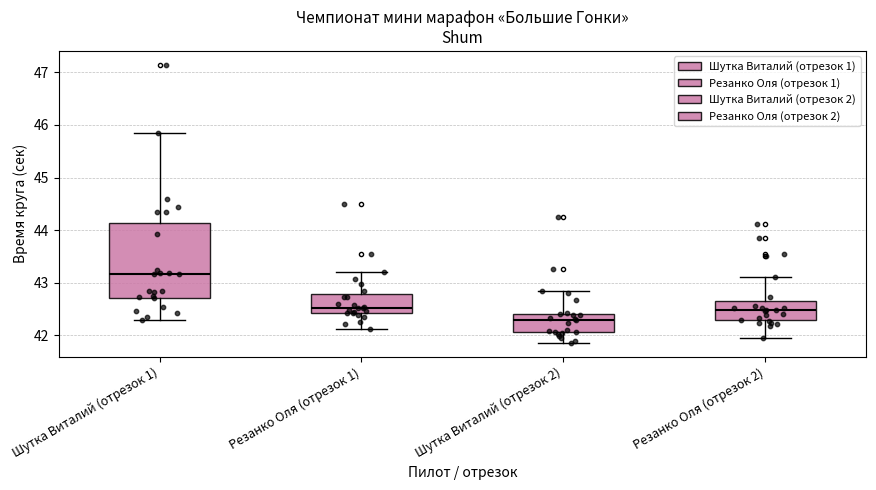

Comparing the boxes themselves (not the whiskers), which one is the tallest?

Шутка Виталий (отрезок 1)